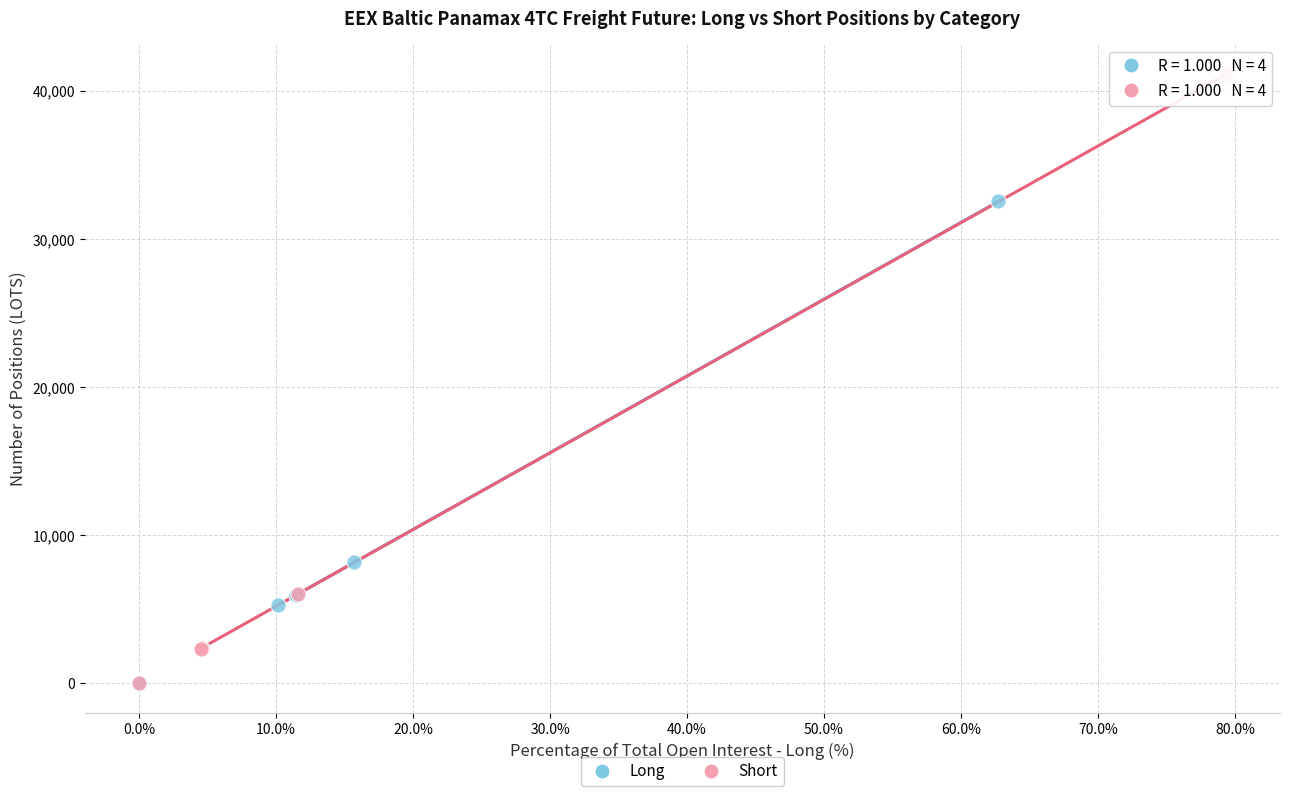

Which series has the largest Y range (max minus min)?

Short